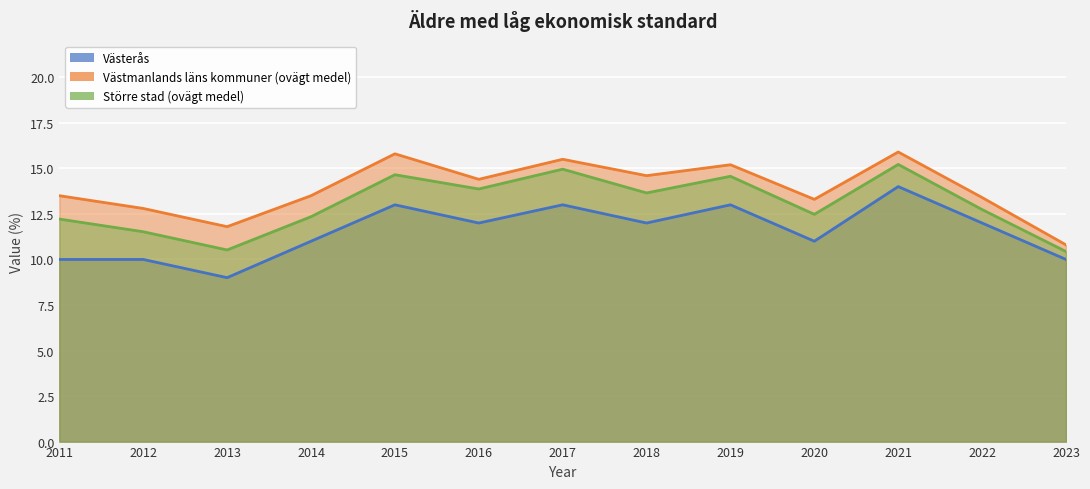

At which category does Västmanlands läns kommuner (ovägt medel) reach its first local peak?

2015